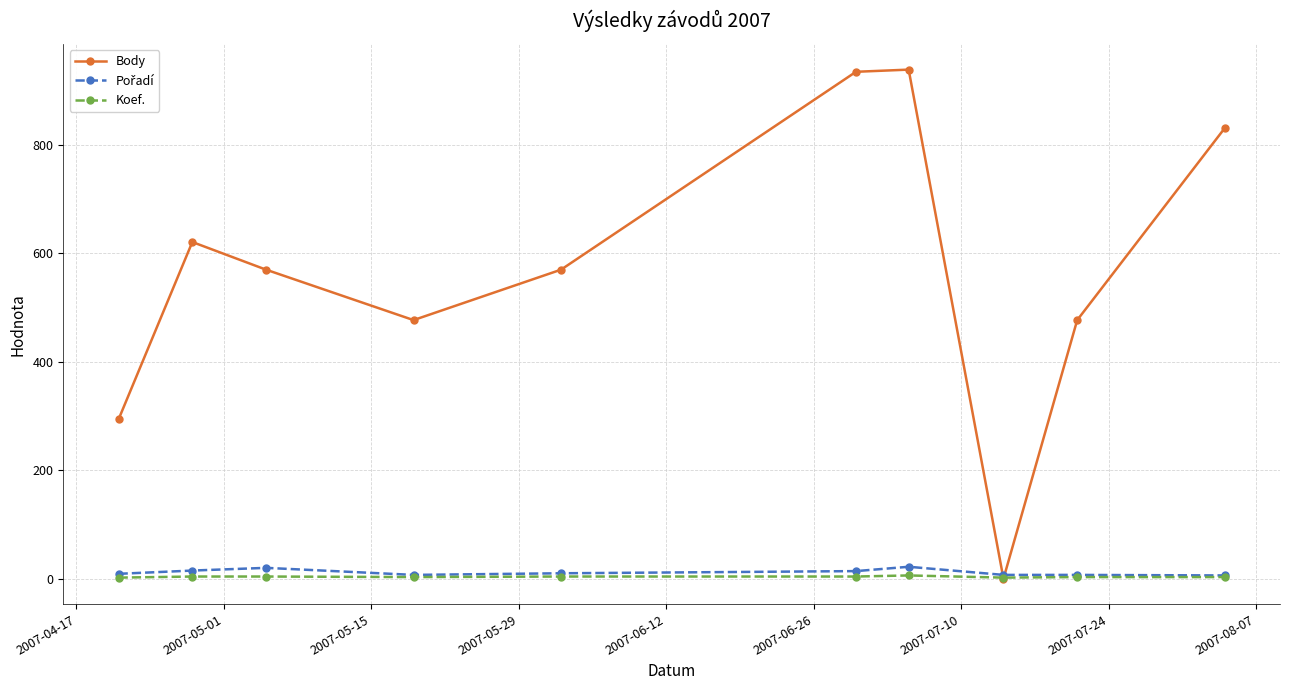

How many Koef. values are between 3 and 4?

7